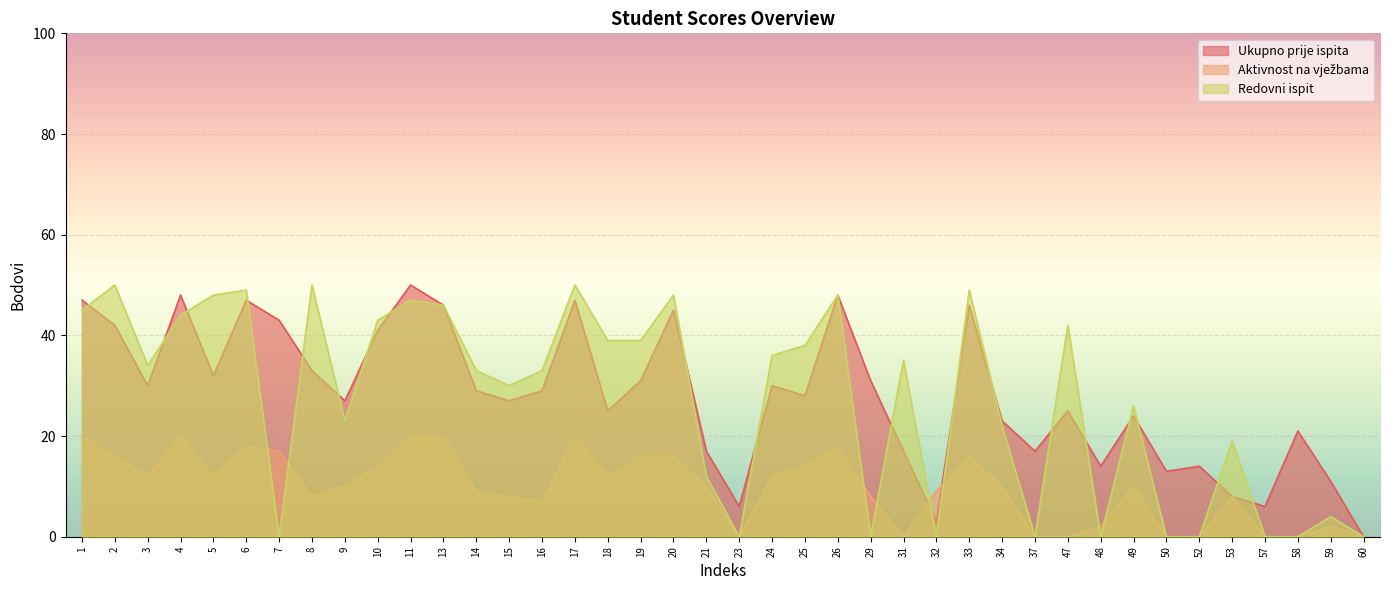

What are all the series names shown in the legend?

Ukupno prije ispita, Aktivnost na vježbama, Redovni ispit